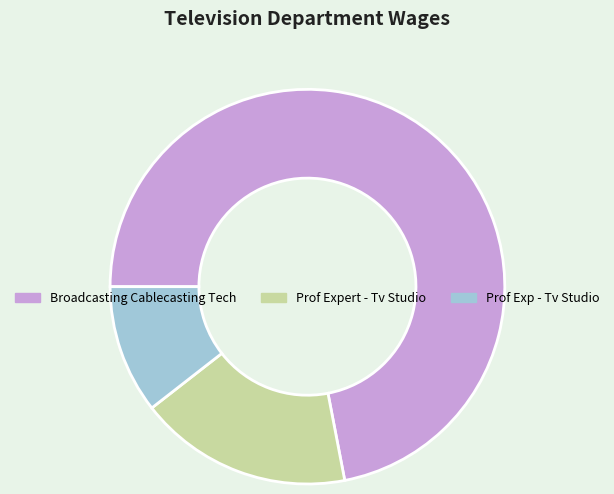

Which has a higher value, Prof Exp - Tv Studio or Prof Expert - Tv Studio?

Prof Expert - Tv Studio